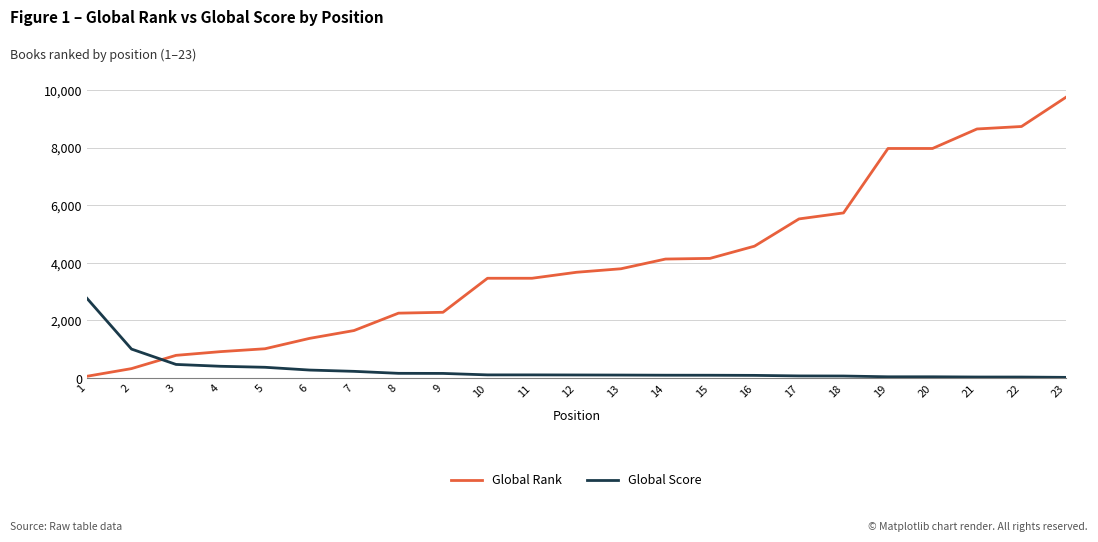

At which category is the sum across all series the highest?

23